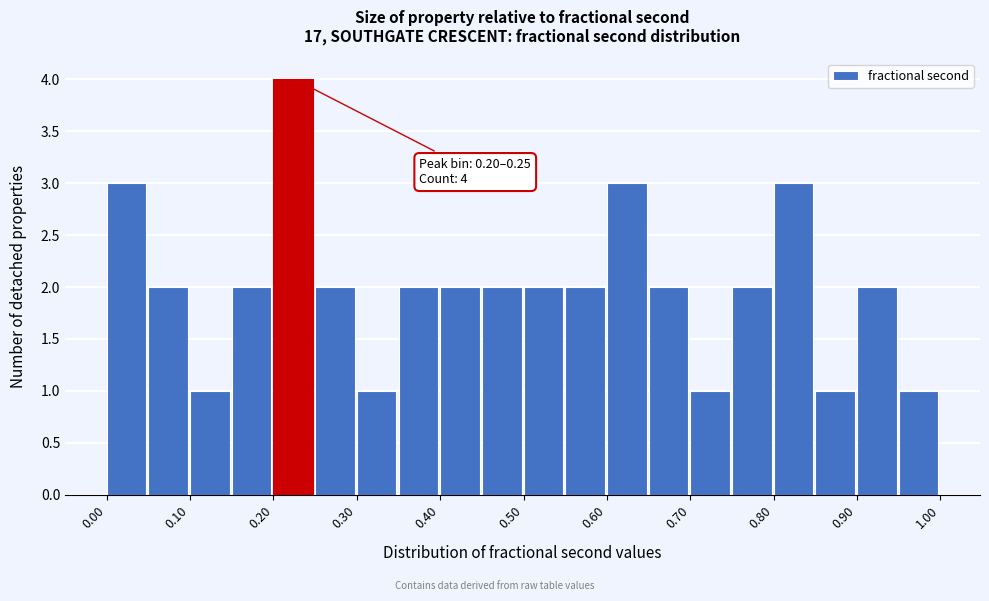

Which range on the x-axis has the tallest bar?

0.20 to 0.25